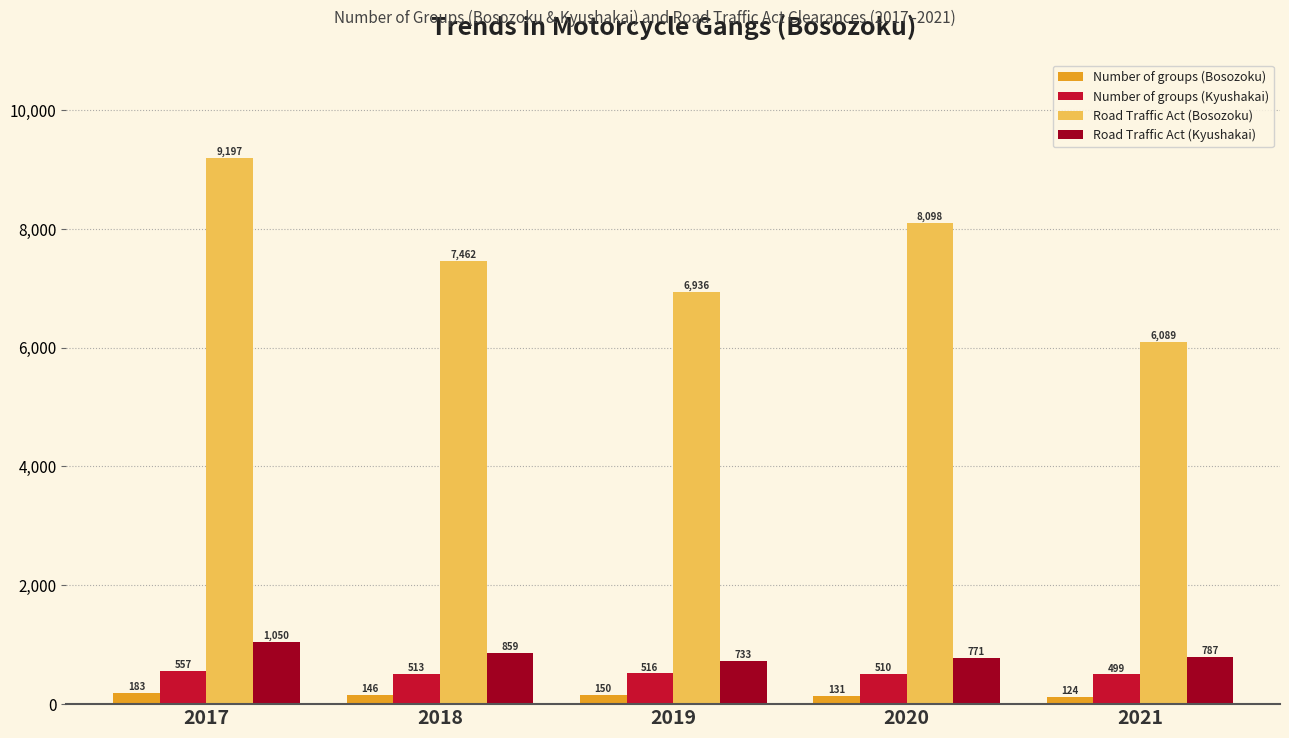

Where does the Number of groups (Kyushakai) series first go above 513?

2017